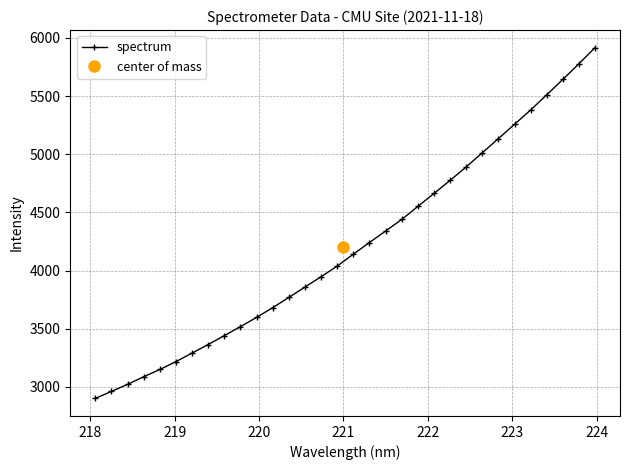

What is the difference between the maximum and minimum values?

3014.6